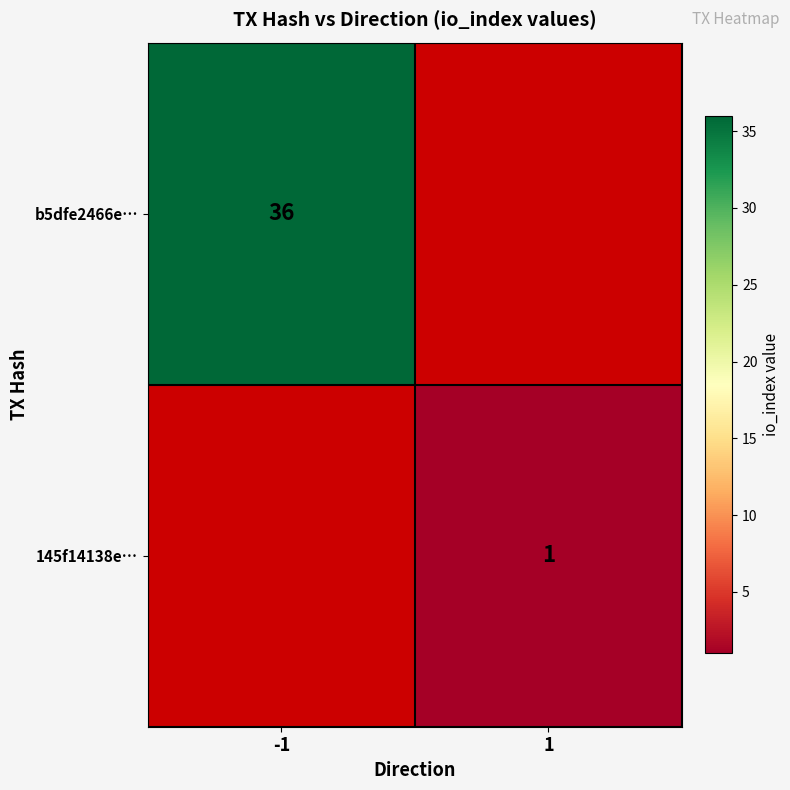

Is the value of b5dfe2466e… at -1 greater than the value of 145f14138e… at 1?

Yes